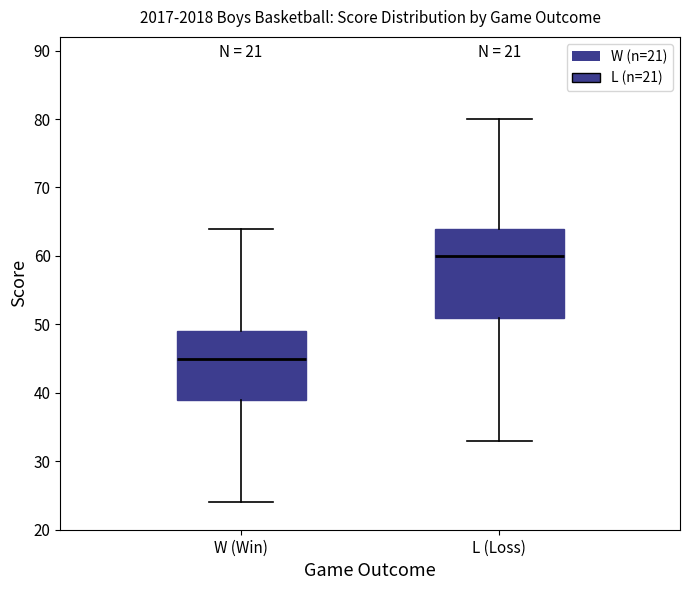

Which box is the tallest, from its lower edge to its upper edge?

L (Loss)